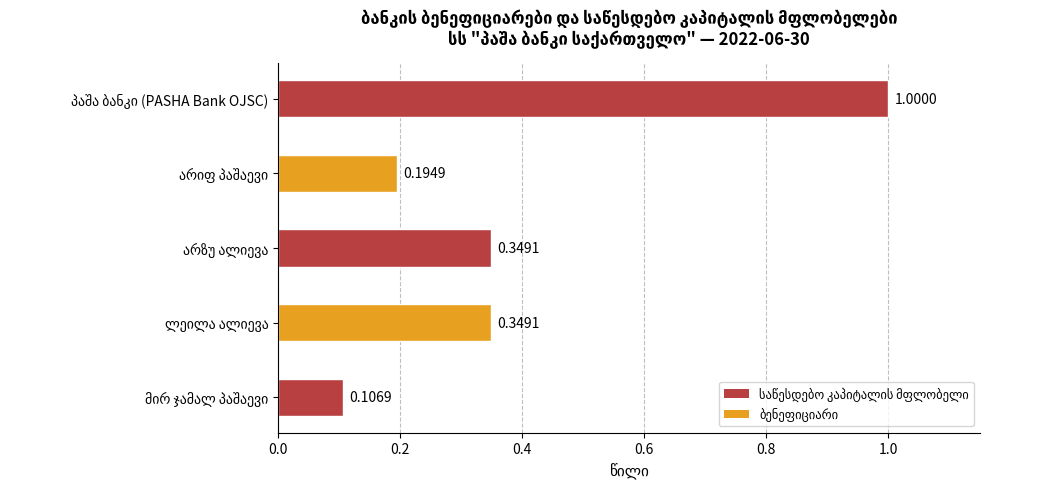

How many bars are there in total?

5